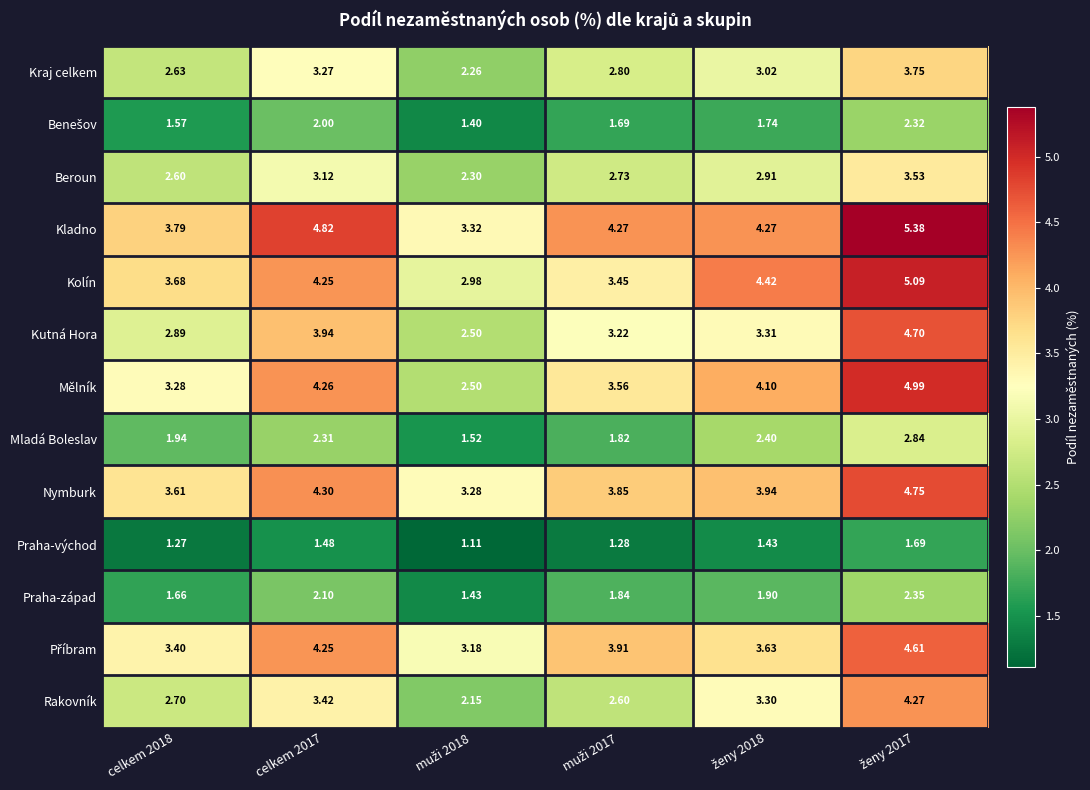

Which series has the largest total across all categories?

Kladno